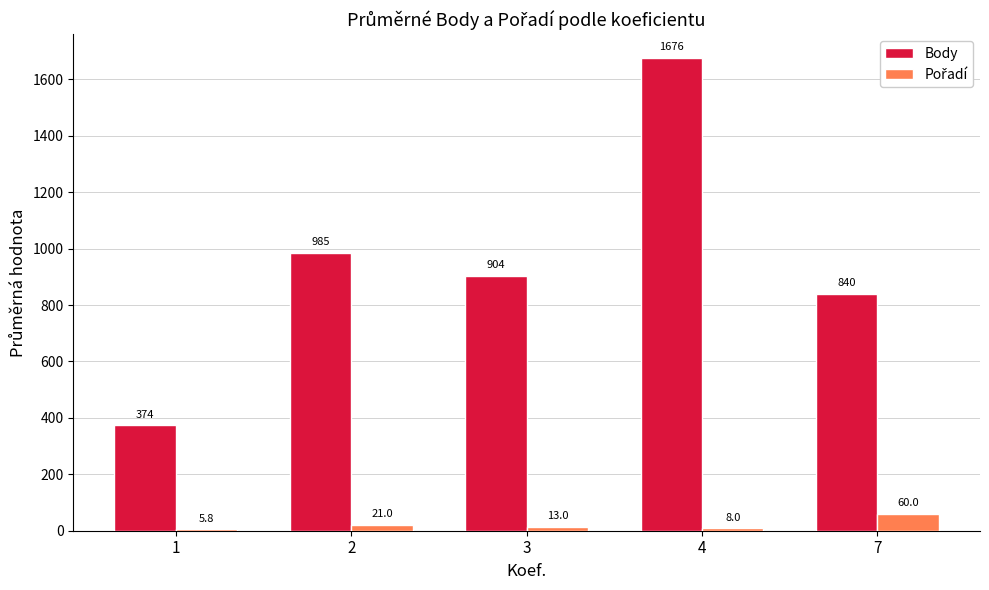

The Body series shows 904.0 at 3. True or false?

True